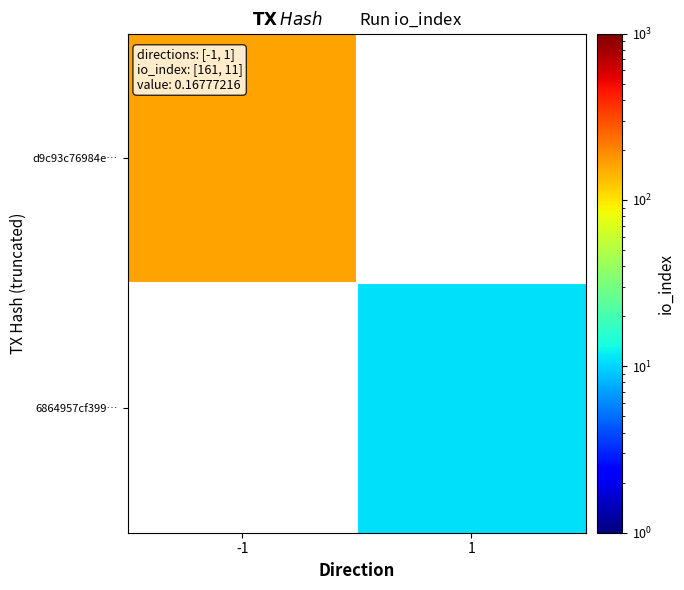

At how many categories does at least one series exceed 55?

1